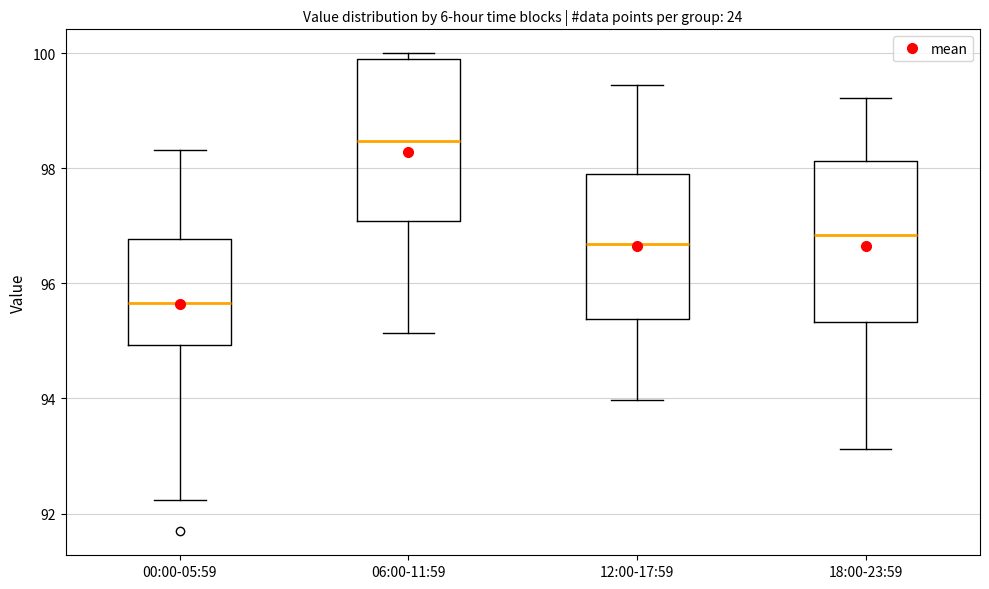

Reading left to right, transcribe this box plot: for each box, give where its median line is, the range the box spans, and where its two whiskers end, as read against the y-axis. The values are not printed on the chart, so give them approximately, as read against the axis.

00:00-05:59: median 95.6, box 95.0 to 96.8, whiskers 92.2 to 98.4
06:00-11:59: median 98.4, box 97.0 to 100.0, whiskers 95.2 to 100.0 (just above the box's upper edge)
12:00-17:59: median 96.6, box 95.4 to 98.0, whiskers 94.0 to 99.4
18:00-23:59: median 96.8, box 95.4 to 98.2, whiskers 93.2 to 99.2